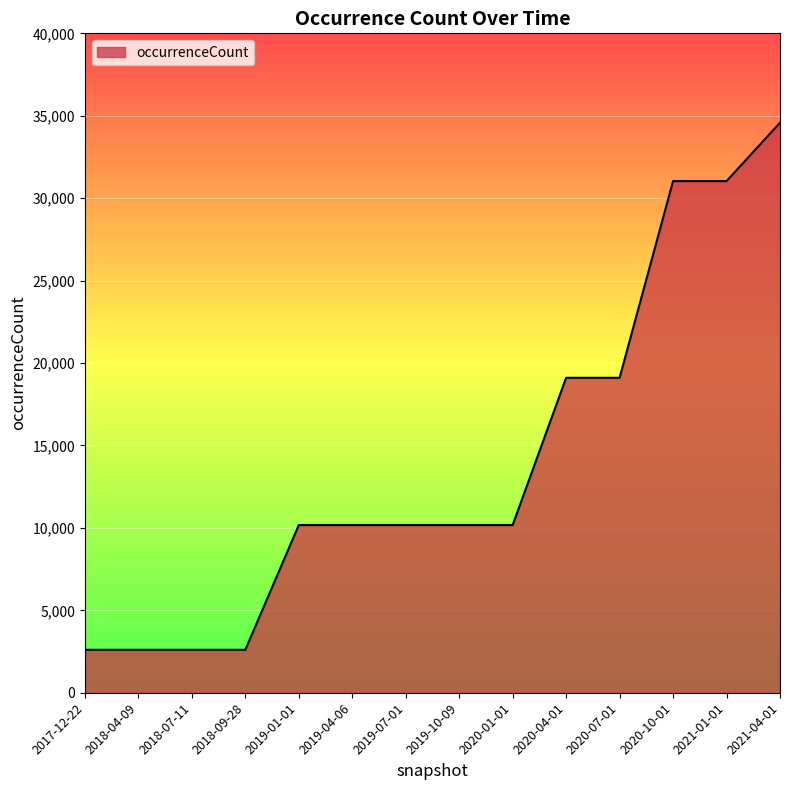

Between 2019-07-01 and 2021-01-01, which is larger?

2021-01-01